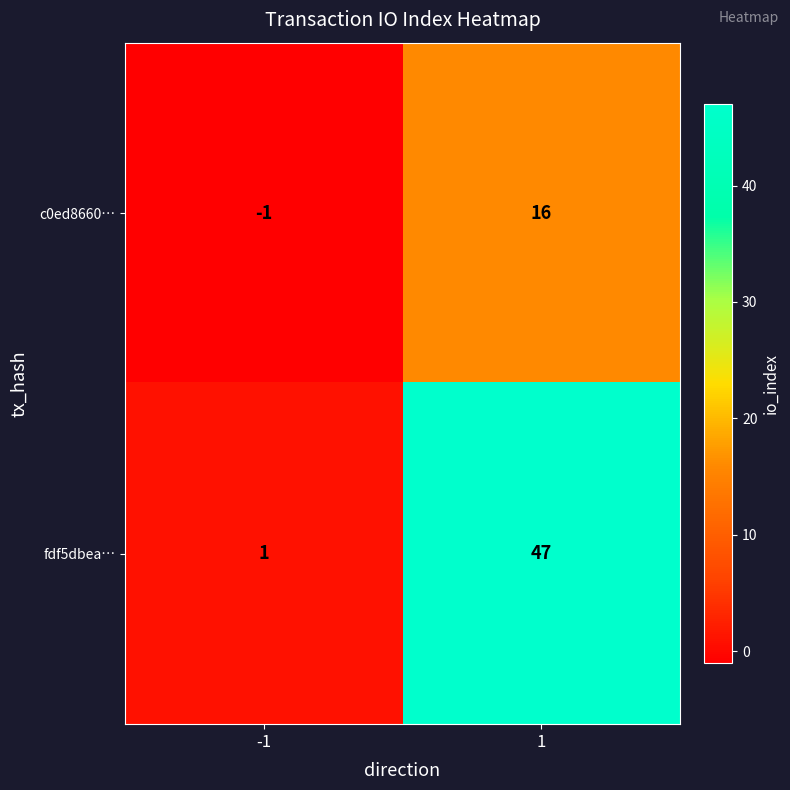

At how many categories does at least one series exceed 4?

1